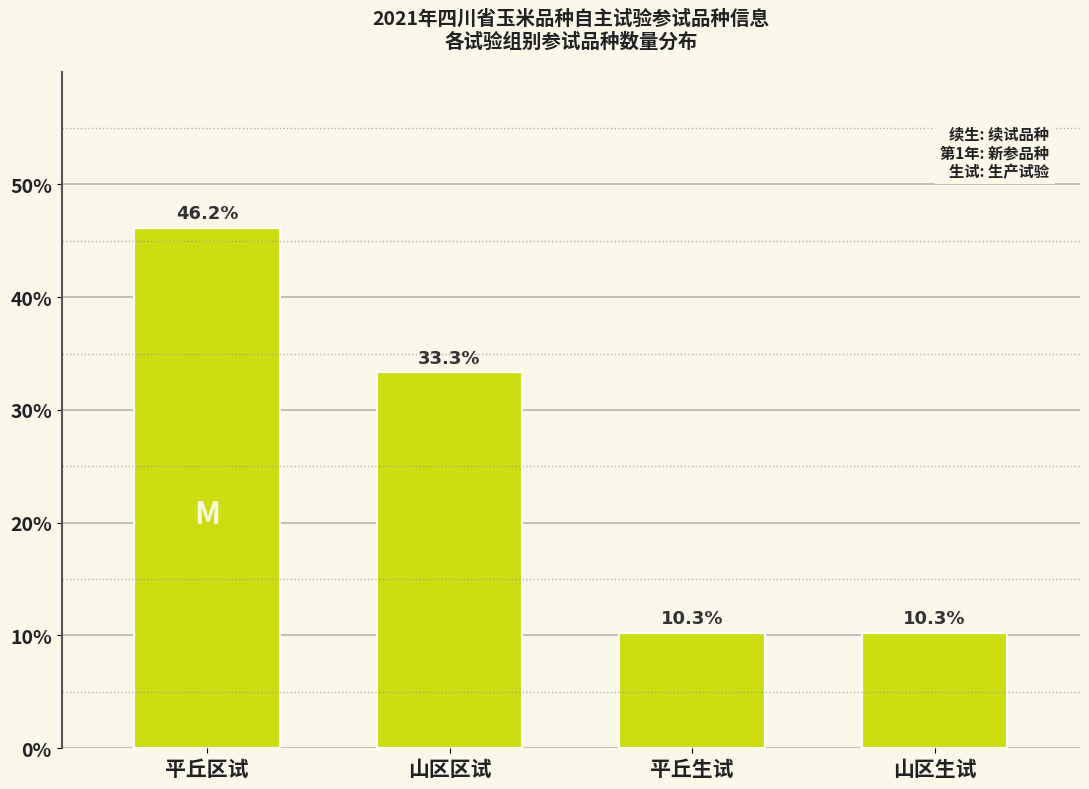

Reading left to right, what are all the values shown in this chart?

46.2	33.3	10.3	10.3